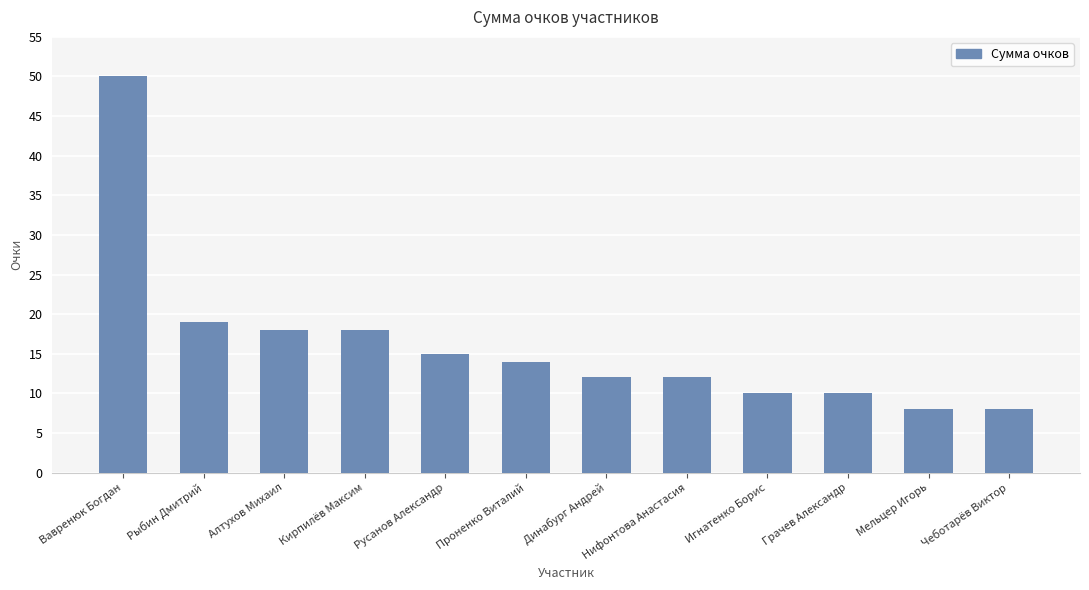

Where is the data nearest to the value 29?

Рыбин Дмитрий